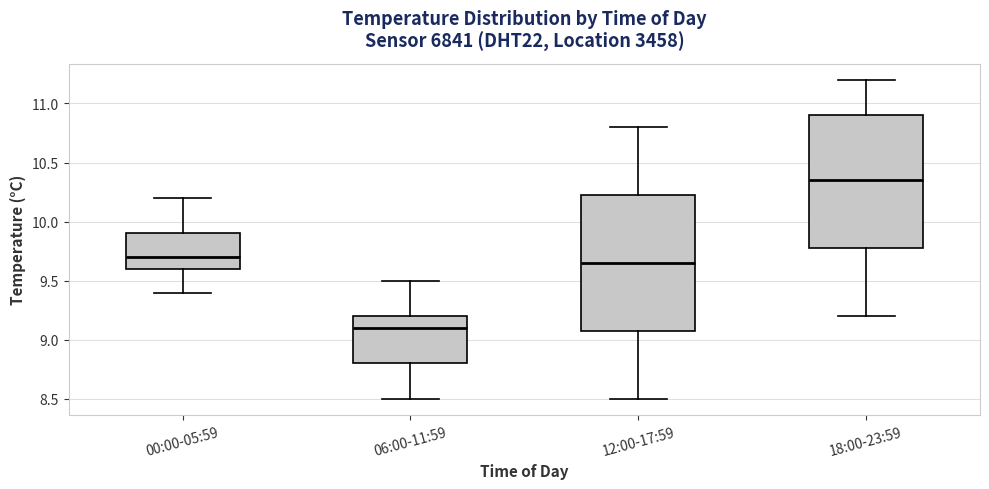

Which box has the highest median line?

18:00-23:59